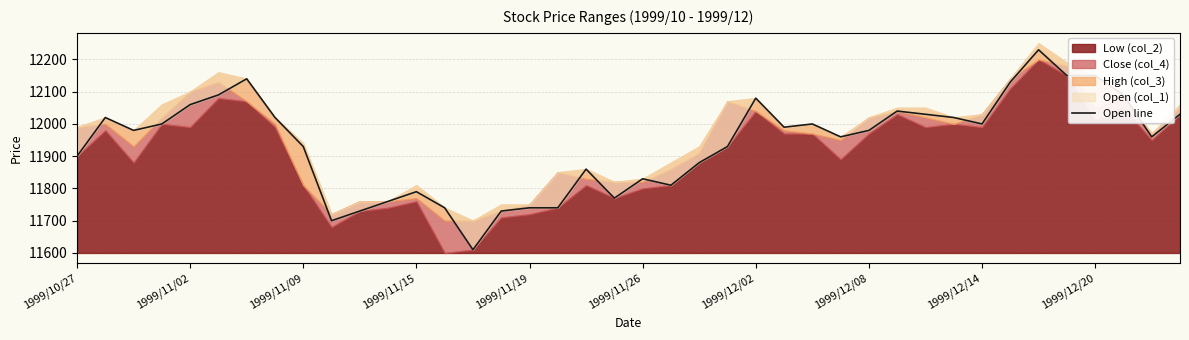

At which label does the data first exceed 11980?

1999/11/02